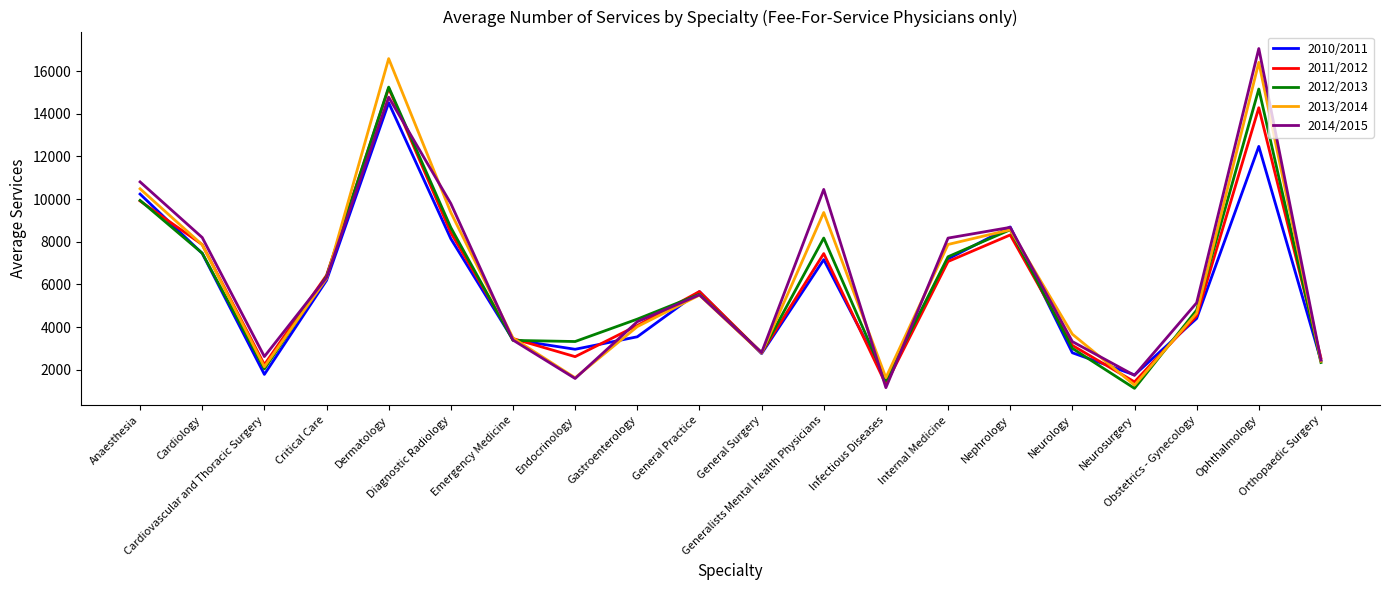

Is it true that 2014/2015 equals 4341.3 at Generalists Mental Health Physicians?

False